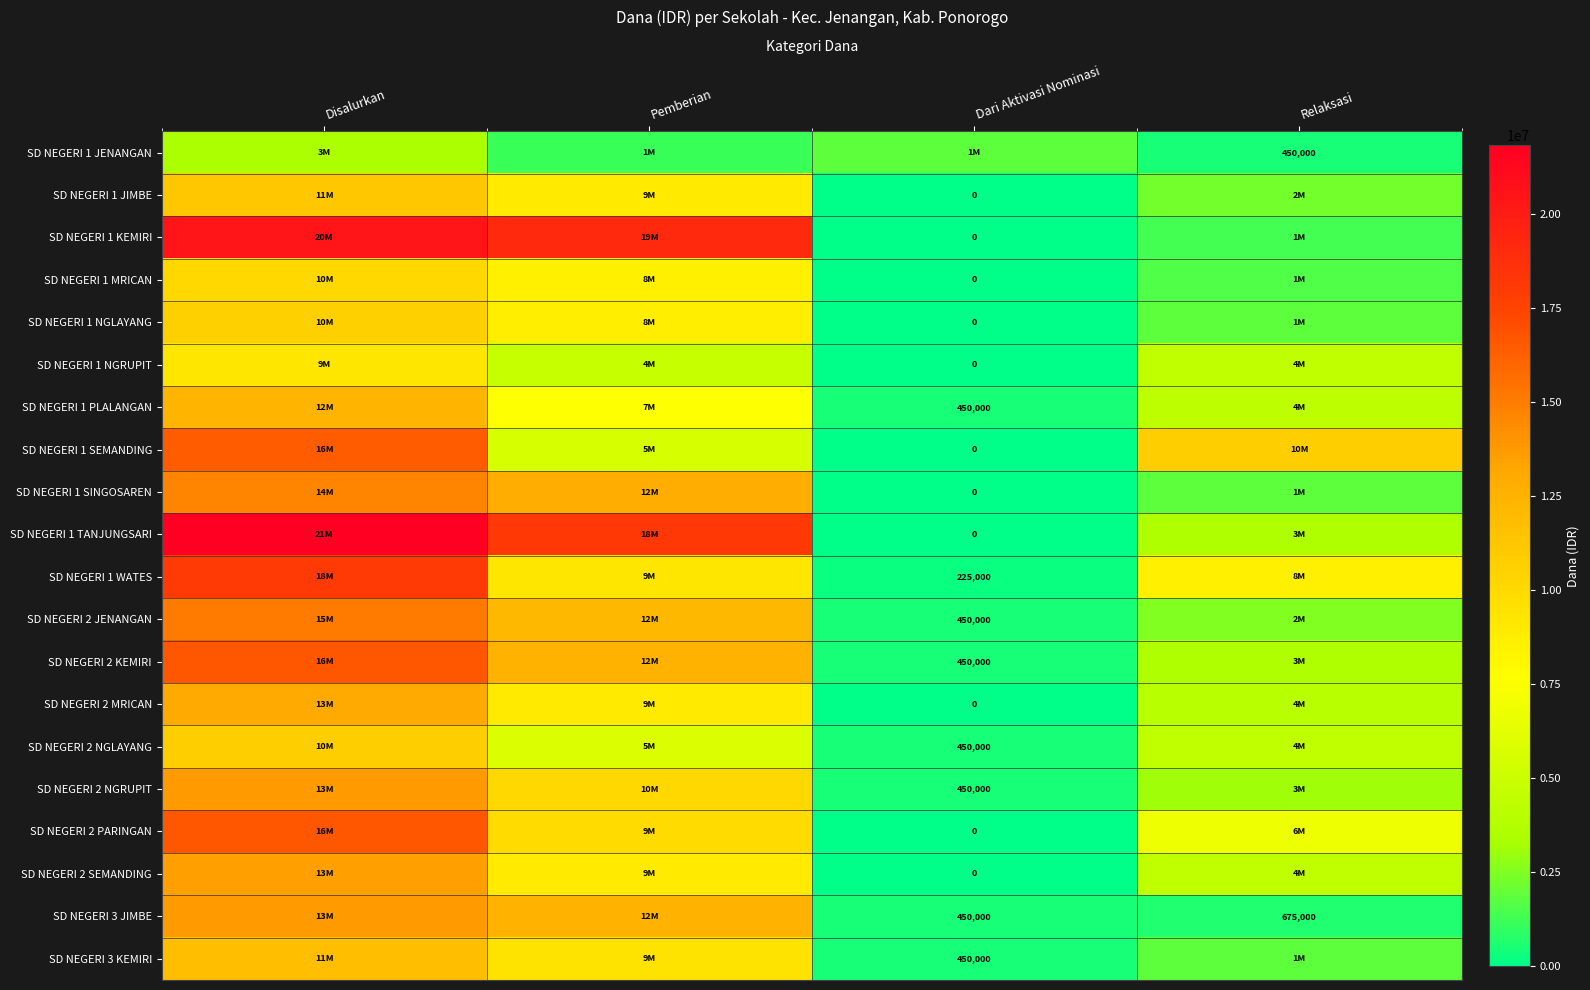

Is it true that SD NEGERI 3 JIMBE equals 627560 at Dari Aktivasi Nominasi?

False